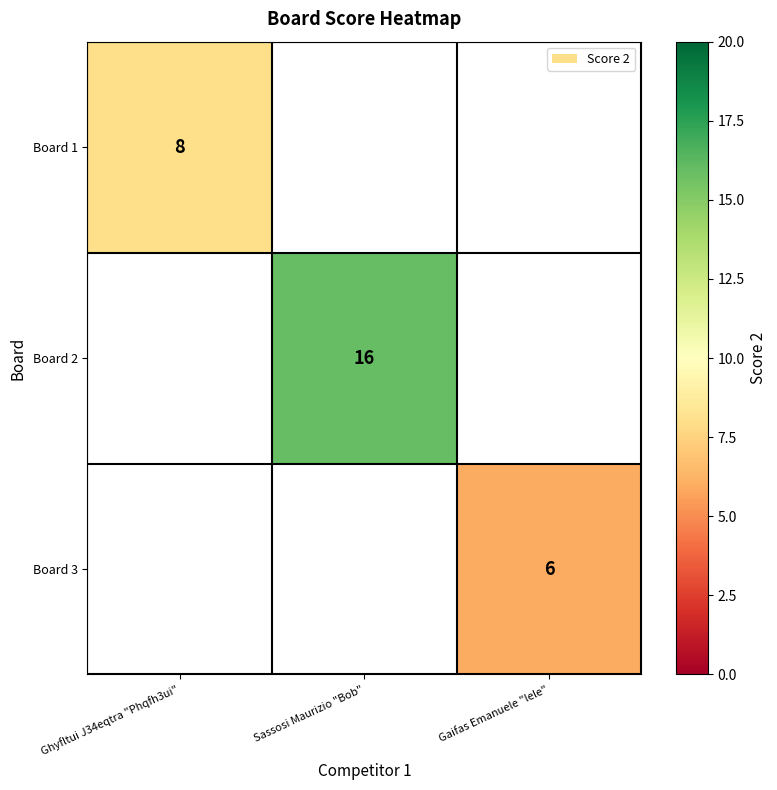

At which label does Board 2 reach its minimum?

Ghyfltui J34eqtra "Phqfh3ui"